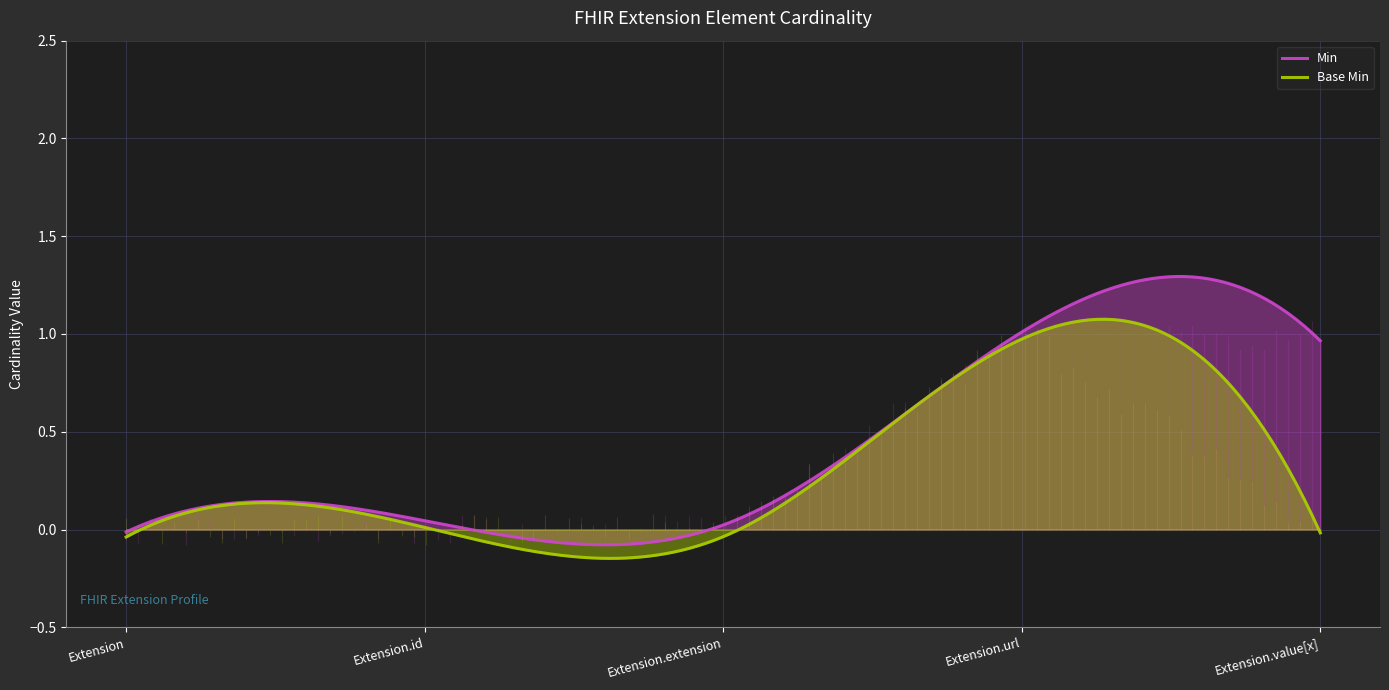

True or false: Base Min and Min cross at least once.

False